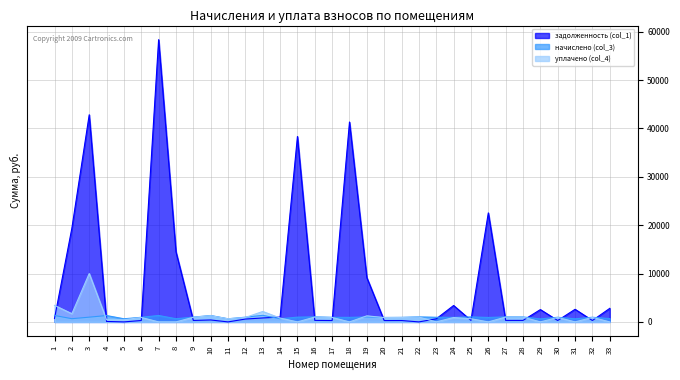

True or false: начислено (col_3) and уплачено (col_4) cross at least once.

True